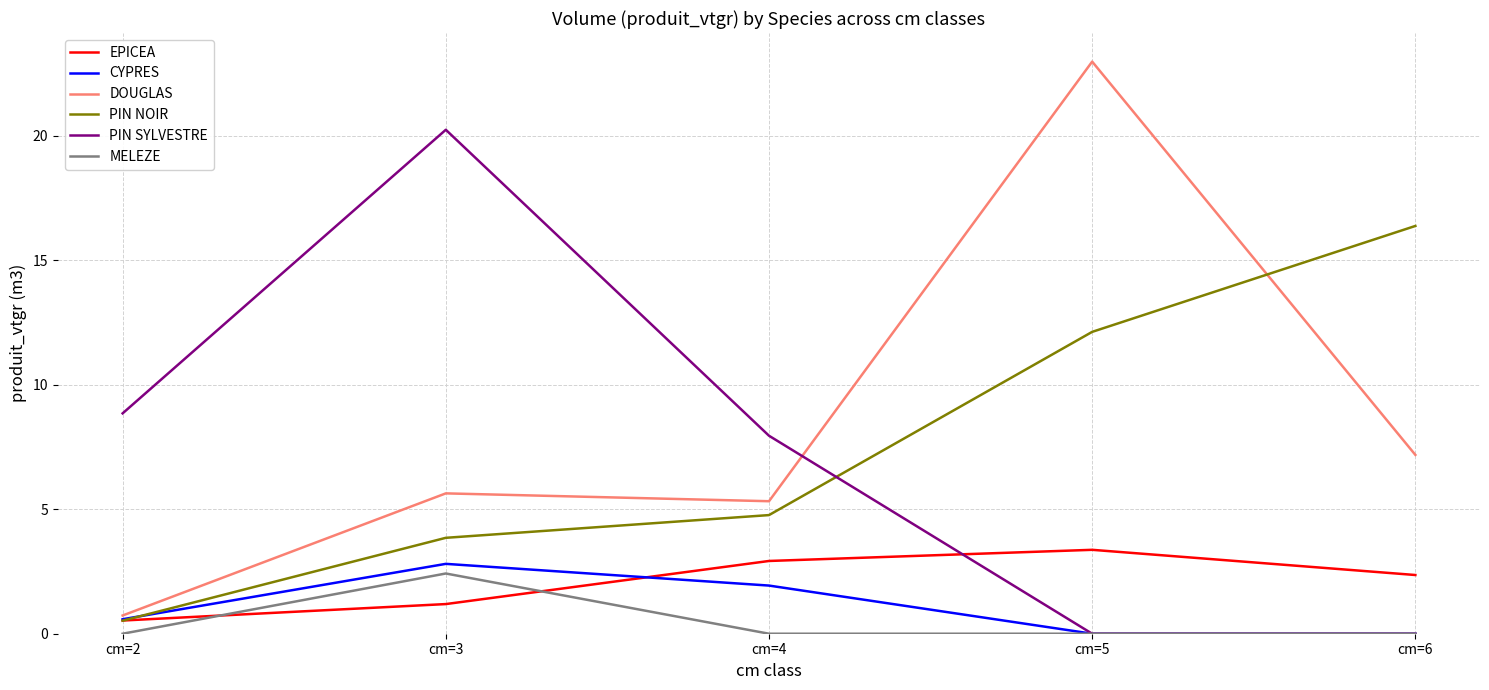

True or false: PIN SYLVESTRE has a value of 2.4 at cm=4.

False